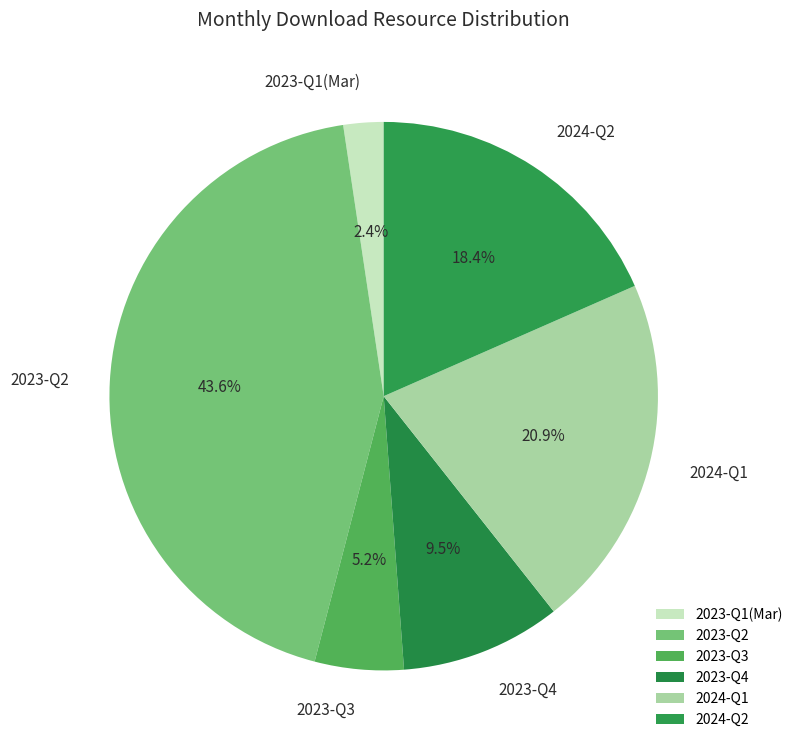

Between 2023-Q1(Mar) and 2024-Q1, which is larger?

2024-Q1